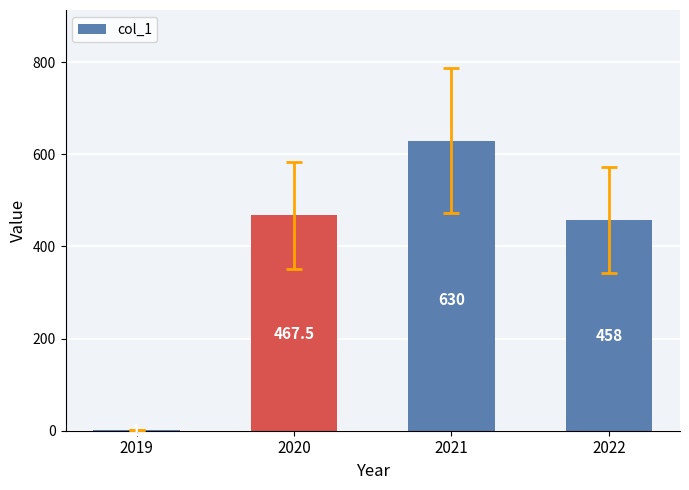

Is it true that the value at 2019 is 1.0?

True